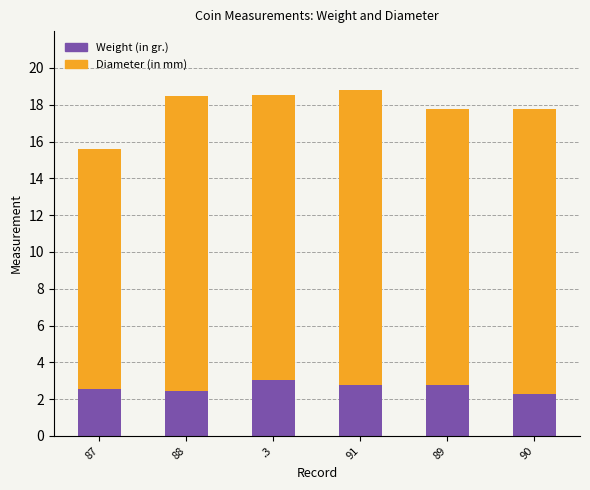

What is the minimum value for Weight (in gr.)?

2.3